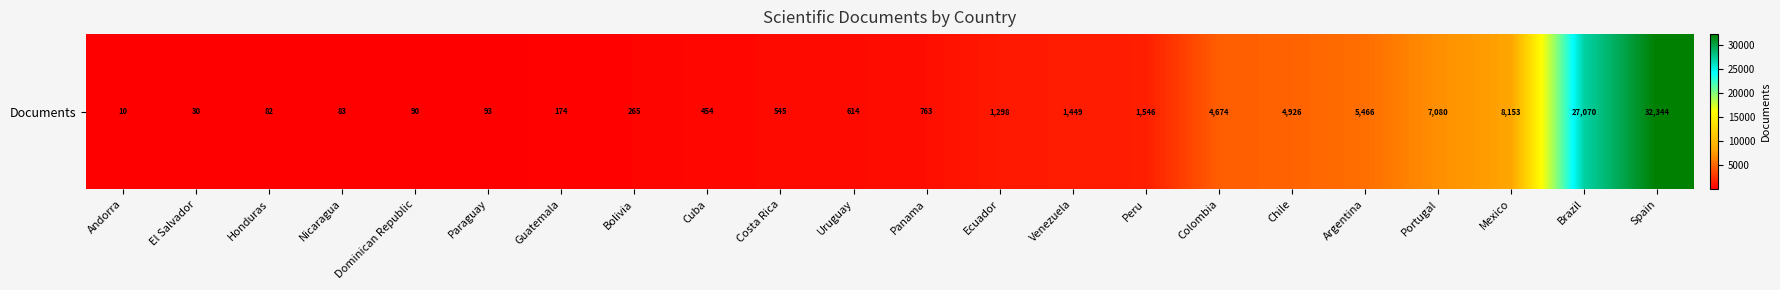

Which has a higher value, Andorra or Dominican Republic?

Dominican Republic